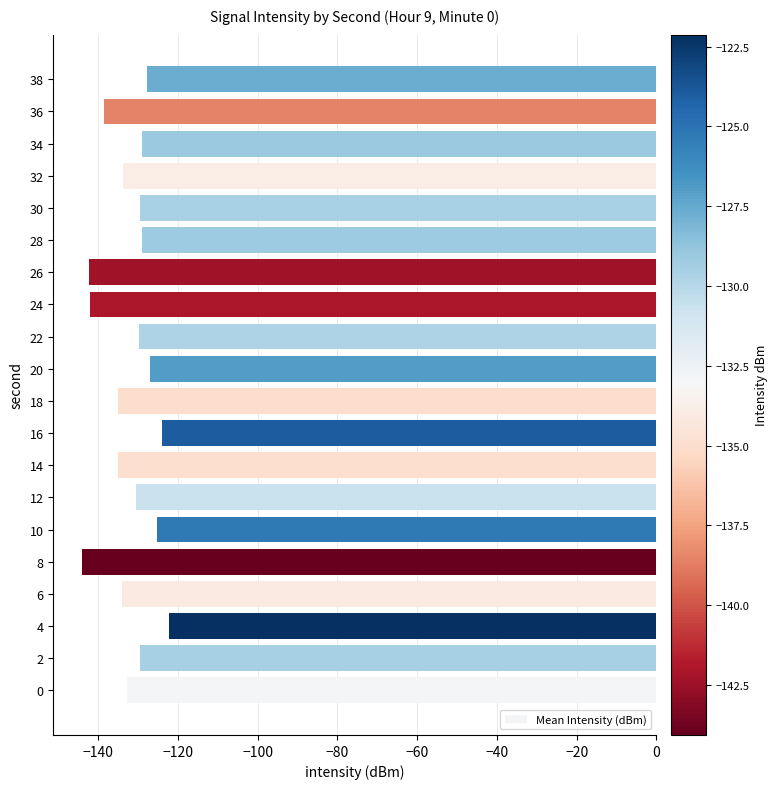

The value at 18 is -66.3. True or false?

False